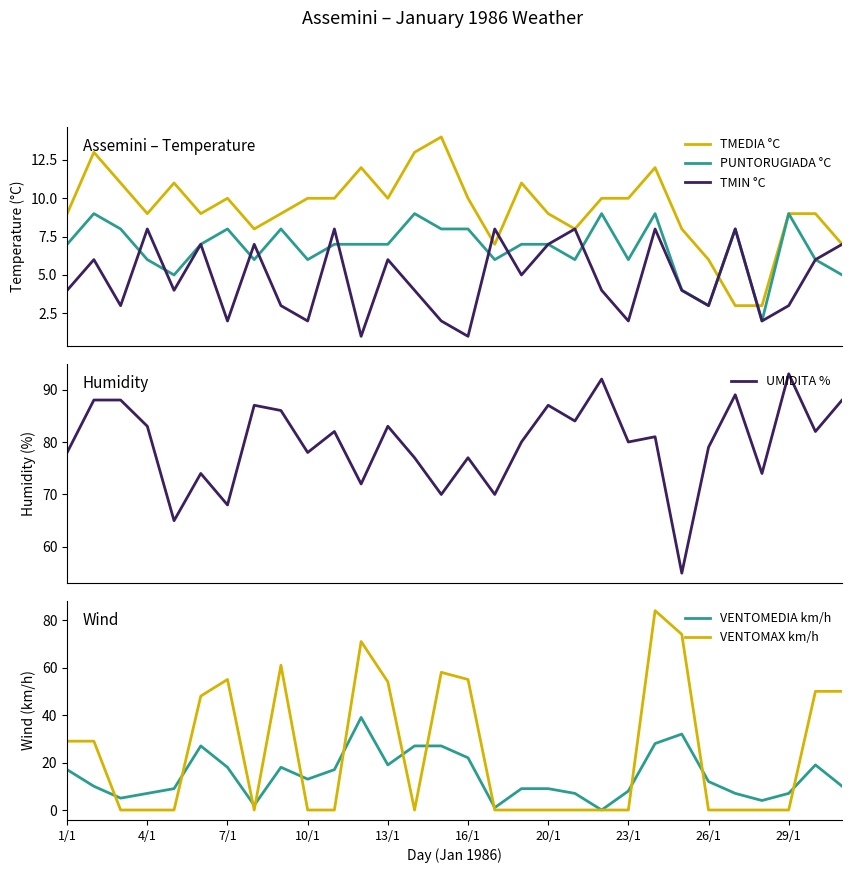

What is the highest value of the TMEDIA °C series?

14